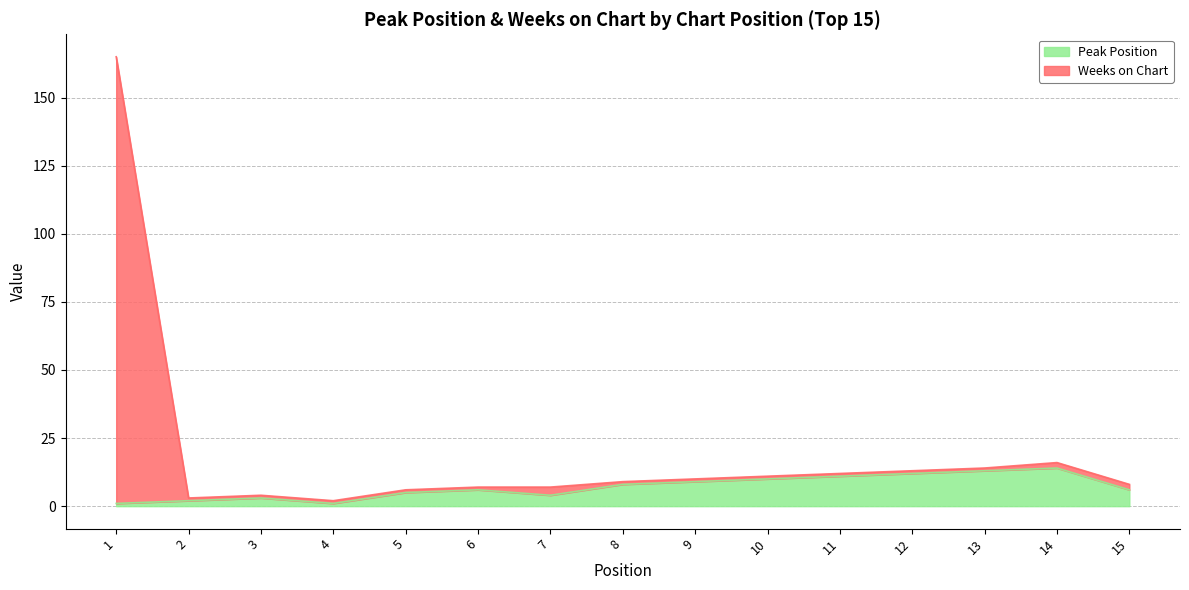

Count the number of categories in the chart.

15